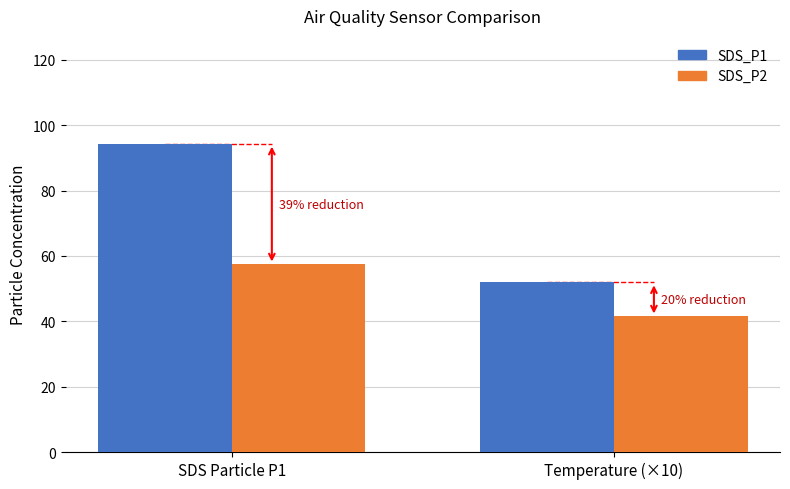

What is the sum of the SDS_P2 values at SDS Particle P1 and Temperature (×10)?

99.0